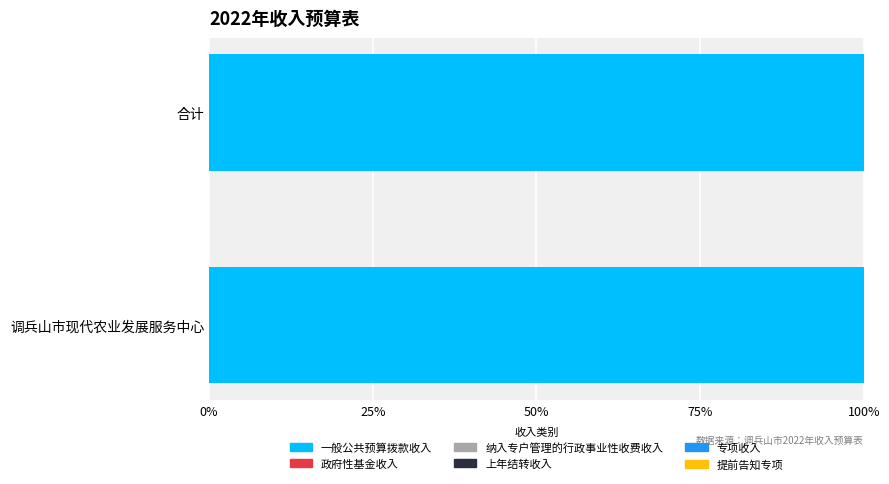

Which series has the largest range (max minus min)?

一般公共预算拨款收入